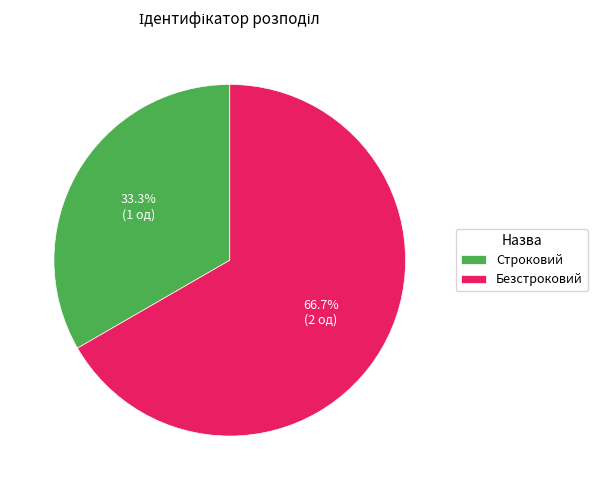

Count the number of slices in the pie.

2